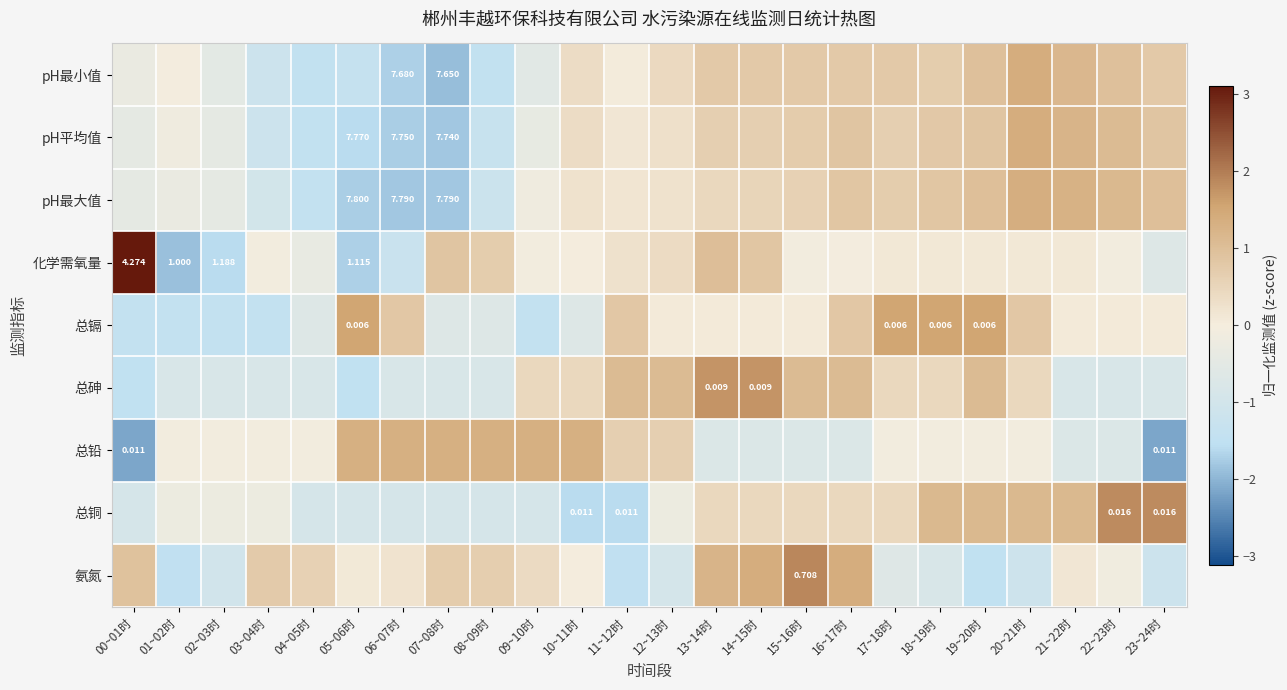

What is the greatest value displayed?

3.1